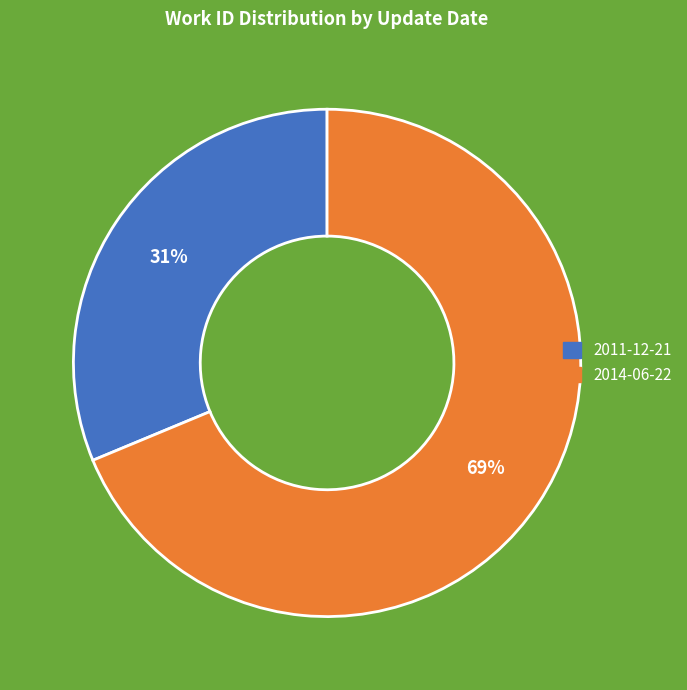

Combined, do 2014-06-22 and 2011-12-21 account for over 50%?

Yes